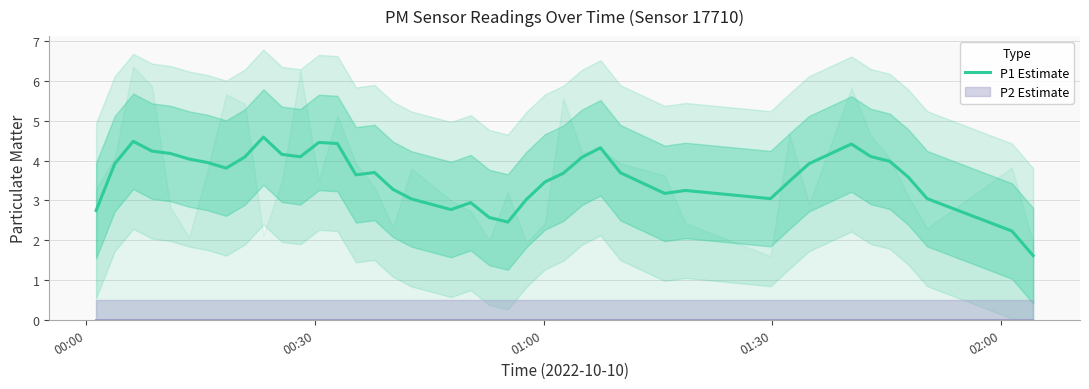

What is the lowest value of the P1 Estimate series?

1.6